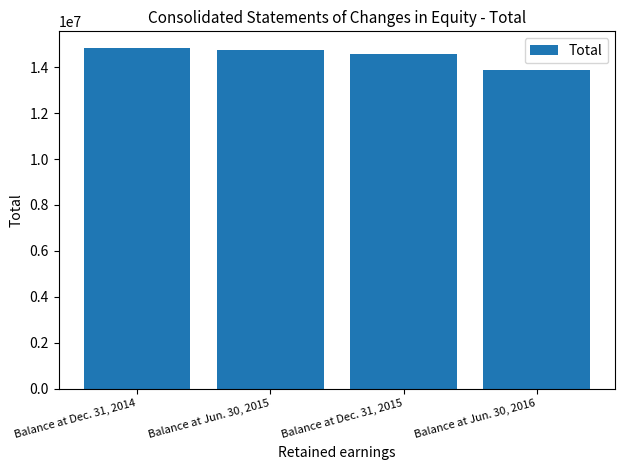

The value at Balance at Jun. 30, 2015 is 7044698. True or false?

False